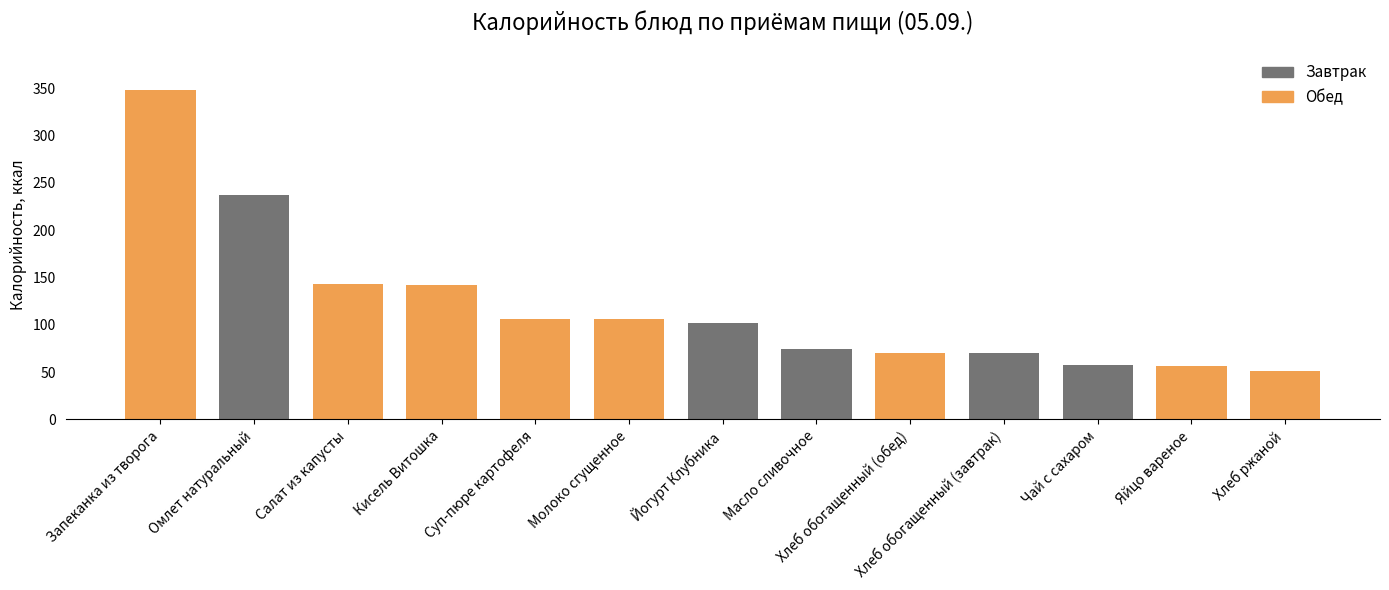

What is the label of the 1st bar from the left?

Запеканка из творога